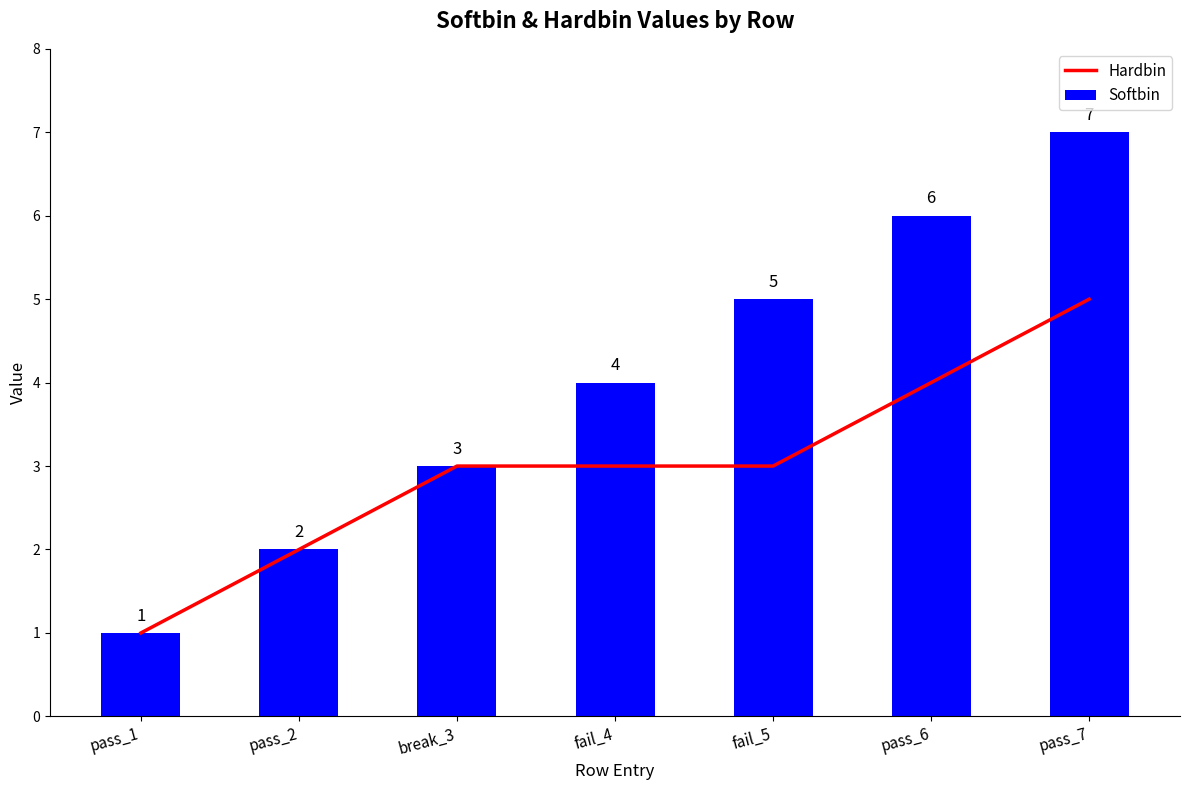

Is it true that Softbin equals 8 at fail_5?

False